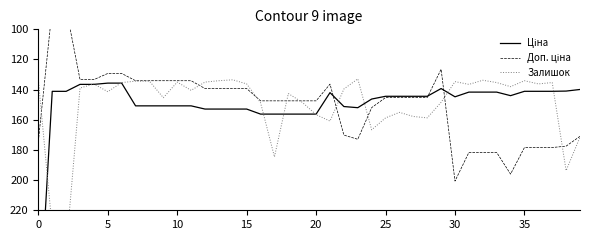

What are all the series names shown in the legend?

Ціна, Доп. ціна, Залишок